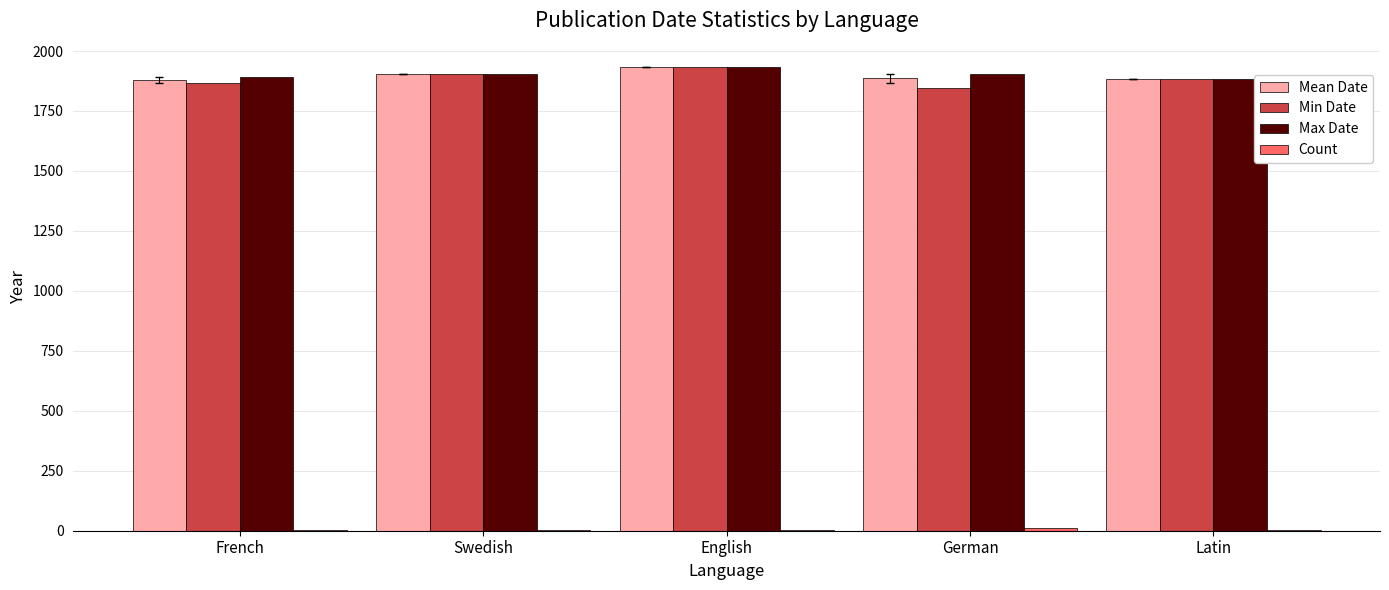

Is it true that Max Date equals 1890.0 at French?

True